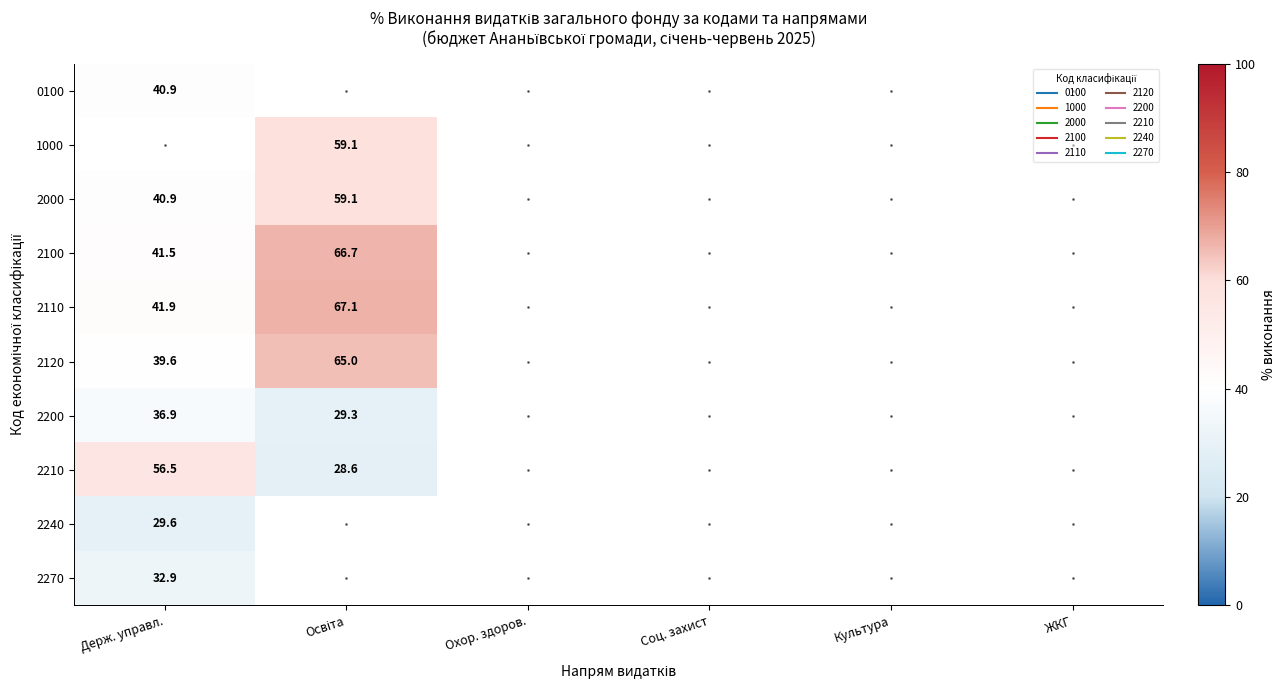

At which label does 2000 reach its minimum?

Держ. управл.